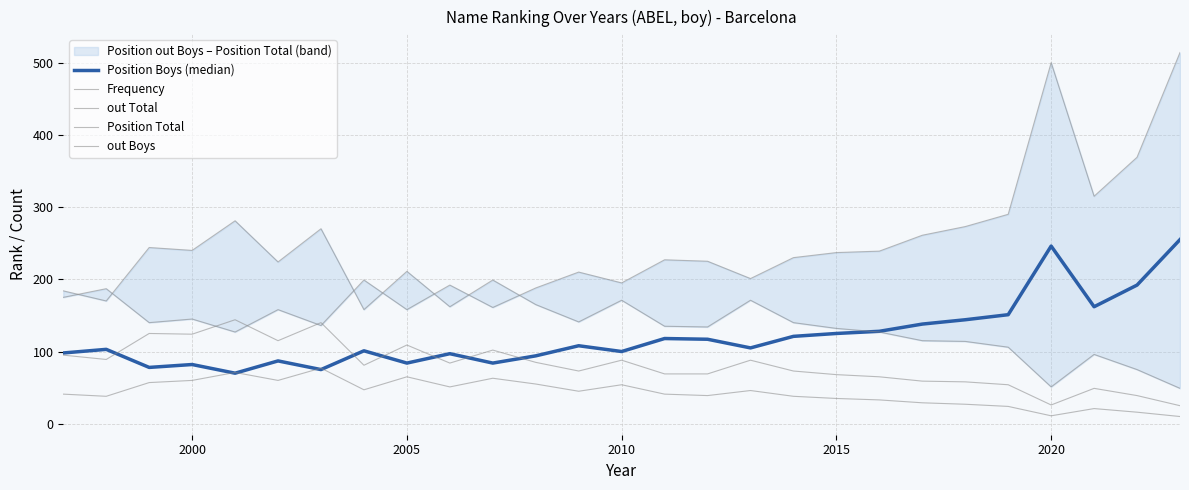

In Frequency, how many points are lower than both neighbors (excluding endpoints)?

7